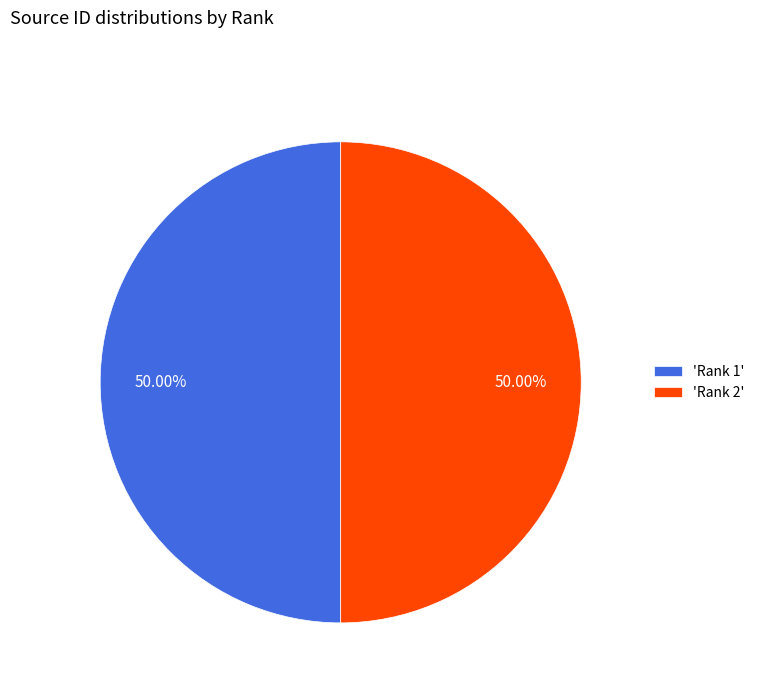

How many slices are in this pie chart?

2